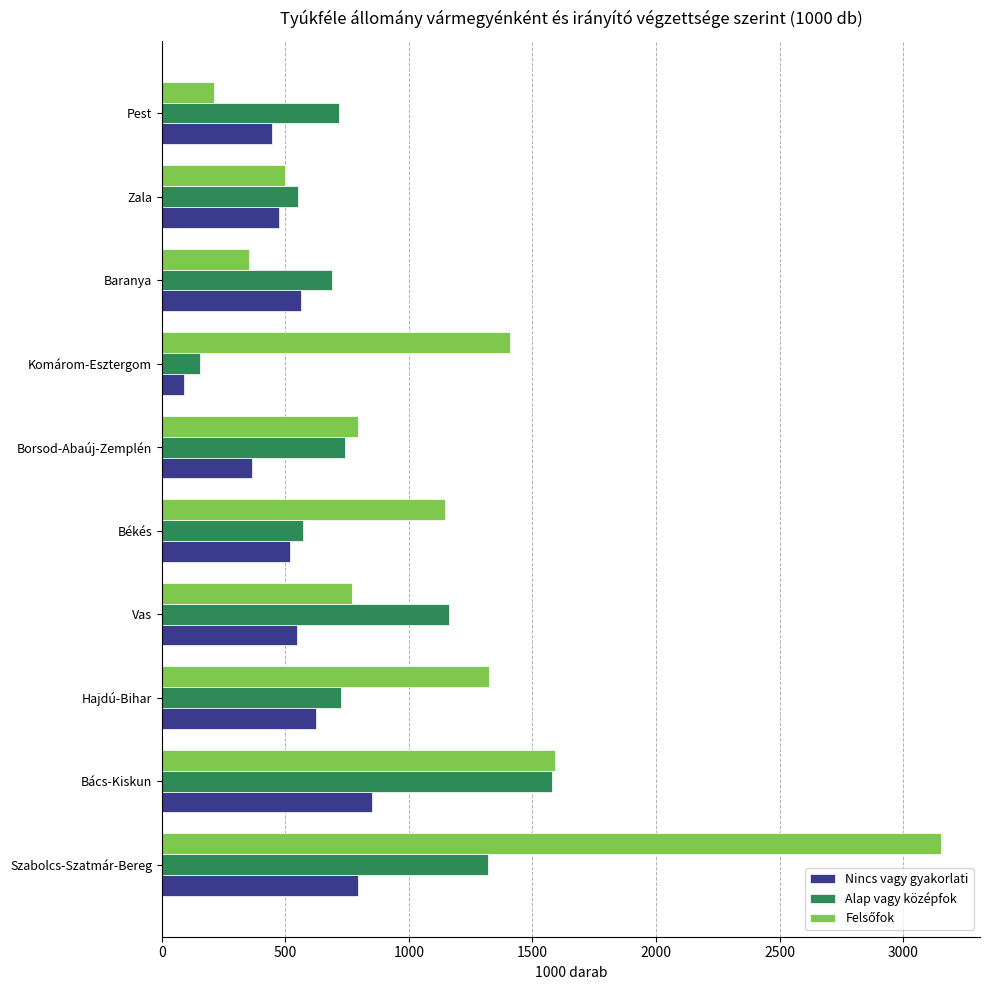

At which category is the sum across all series the highest?

Szabolcs-Szatmár-Bereg